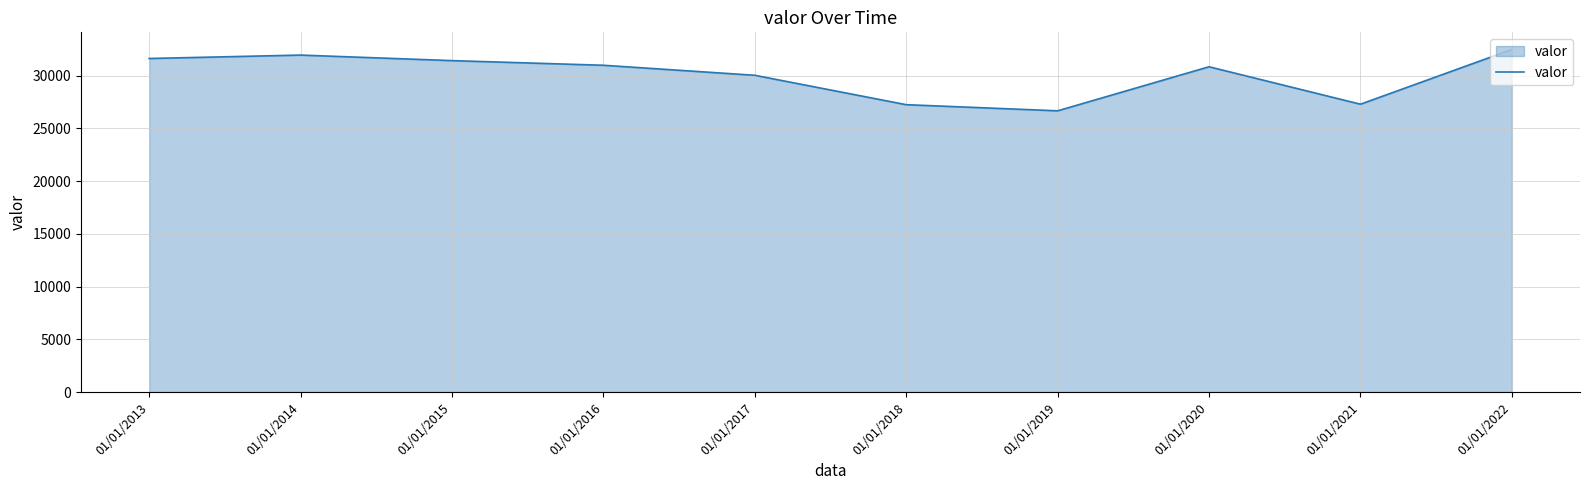

How many series are shown in this chart?

1